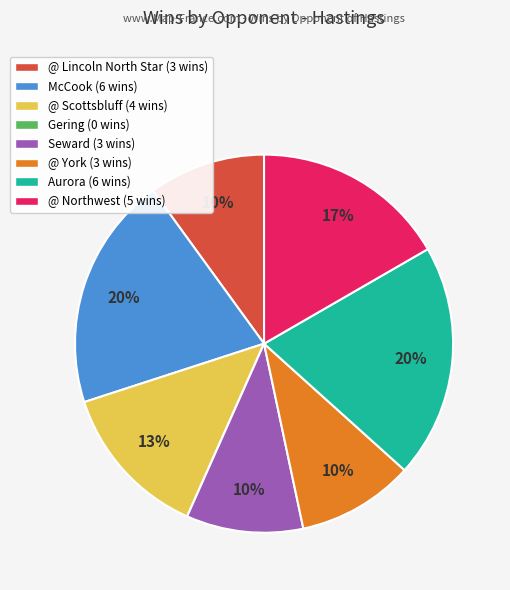

What percentage is the McCook slice, to the nearest percent?

20%